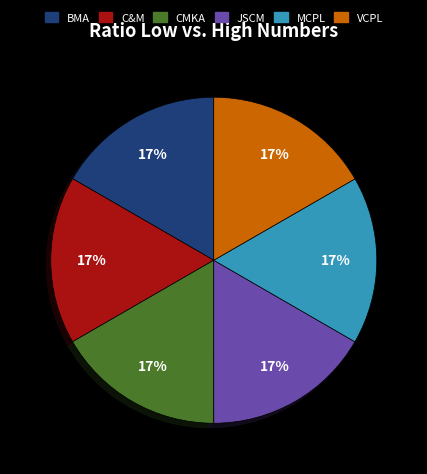

To the nearest percent, what is the average slice percentage?

17%